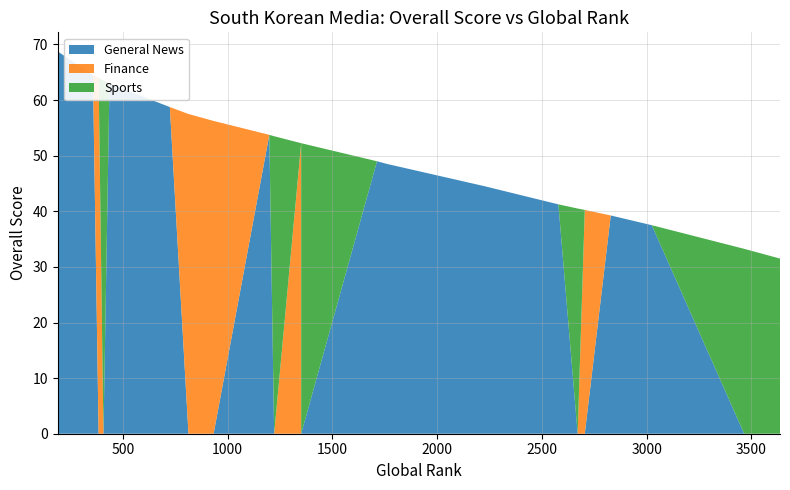

Reading right to left, transcribe all the data shown in this chart.

General News: 3637=0.0	3466=0.0	3025=37.5	2829=39.2	2705=0.0	2671=0.0	2579=41.2	2228=44.5	1763=48.5	1738=48.8	1713=49.0	1351=0.0	1351=0.0	1222=0.0	1199=53.8	933=0.0	813=0.0	724=58.8	518=61.8	449=62.8	436=63.0	436=63.0	407=0.0	384=0.0	357=64.5	189=68.8
Finance: 3637=0.0	3466=0.0	3025=0.0	2829=0.0	2705=40.2	2671=0.0	2579=0.0	2228=0.0	1763=0.0	1738=0.0	1713=0.0	1351=0.0	1351=52.2	1222=0.0	1199=0.0	933=56.2	813=57.5	724=0.0	518=0.0	449=0.0	436=0.0	436=0.0	407=0.0	384=64.0	357=0.0	189=0.0
Sports: 3637=31.5	3466=33.2	3025=0.0	2829=0.0	2705=0.0	2671=40.5	2579=0.0	2228=0.0	1763=0.0	1738=0.0	1713=0.0	1351=52.2	1351=0.0	1222=53.5	1199=0.0	933=0.0	813=0.0	724=0.0	518=0.0	449=0.0	436=0.0	436=0.0	407=63.5	384=0.0	357=0.0	189=0.0